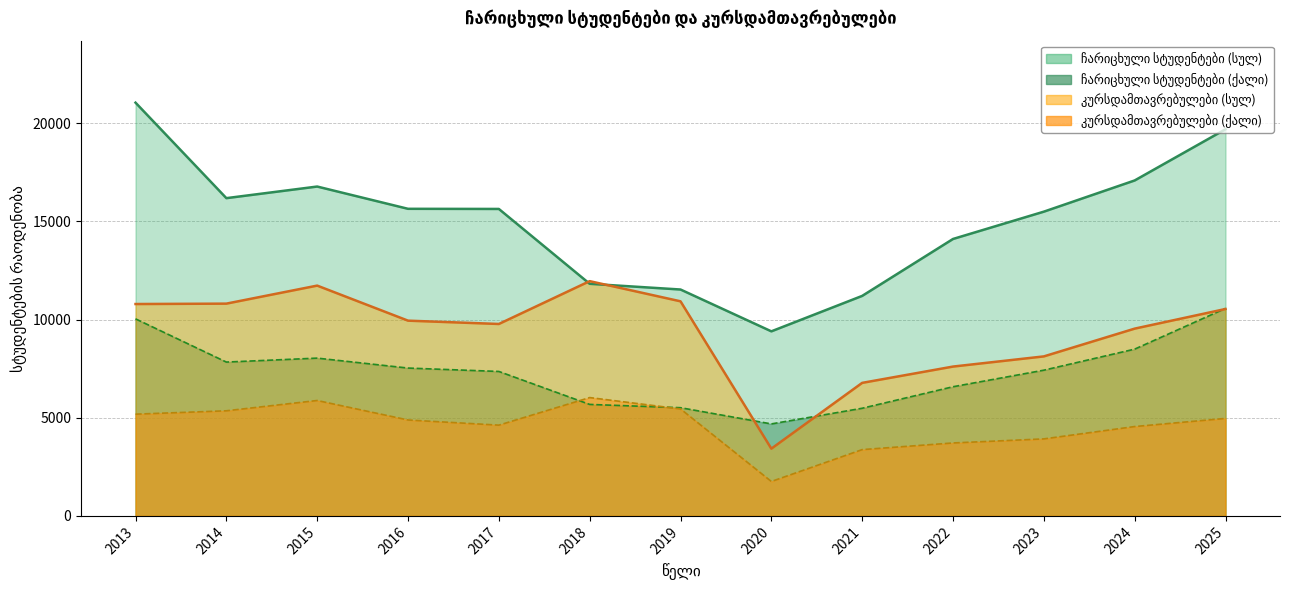

How many lines are shown in the chart?

2